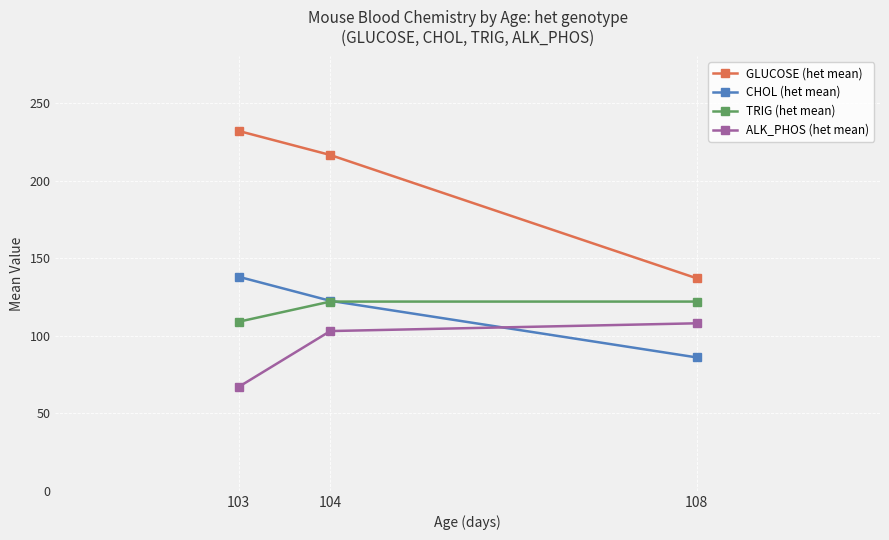

At how many categories does at least one series exceed 130?

3